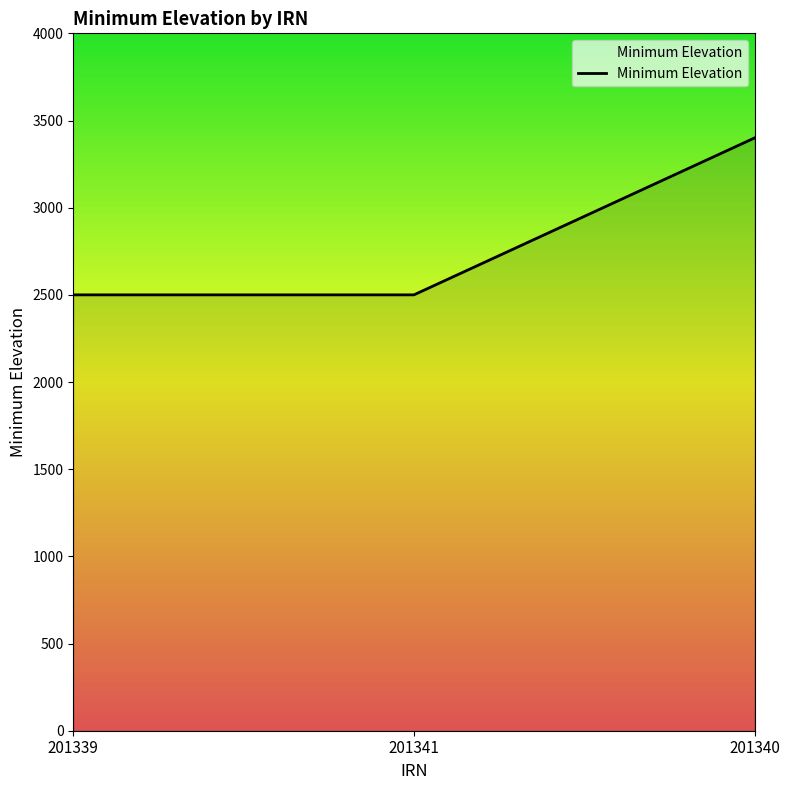

Does the chart display data point markers on the line(s)?

No